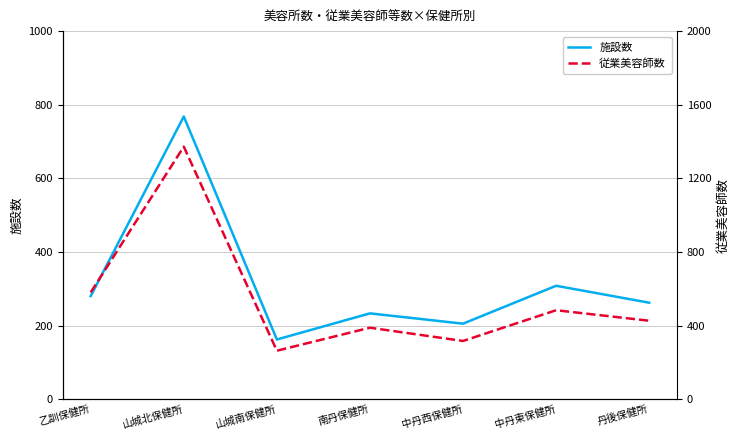

True or false: 従業美容師数 and 施設数 intersect in this chart.

False